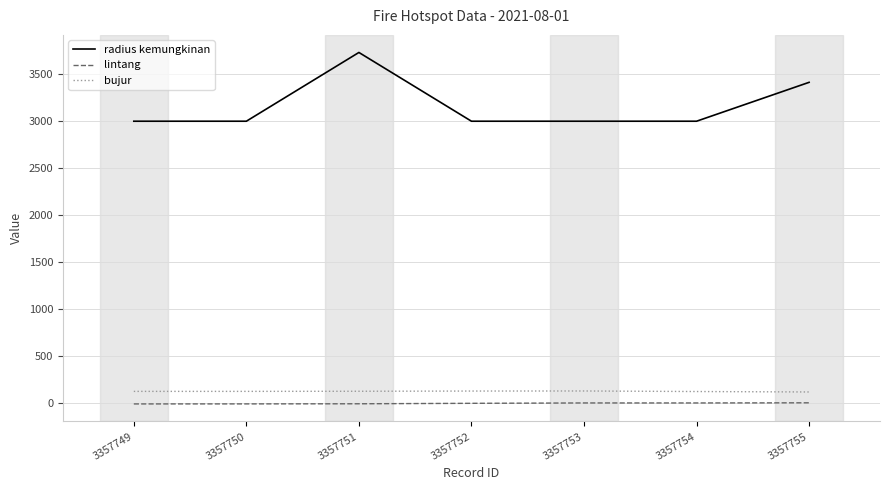

What are all the series names shown in the legend?

radius kemungkinan, lintang, bujur